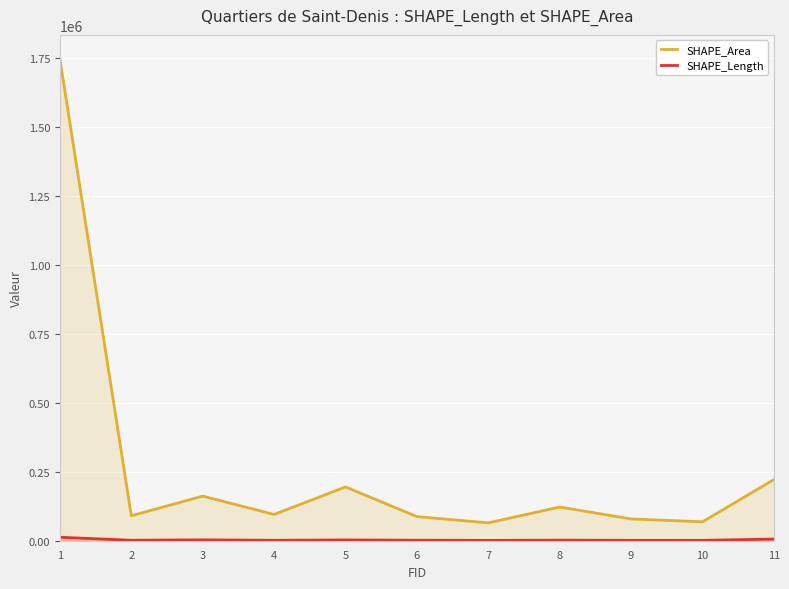

Rank the series at 4 from lowest to highest value.

SHAPE_Length, SHAPE_Area